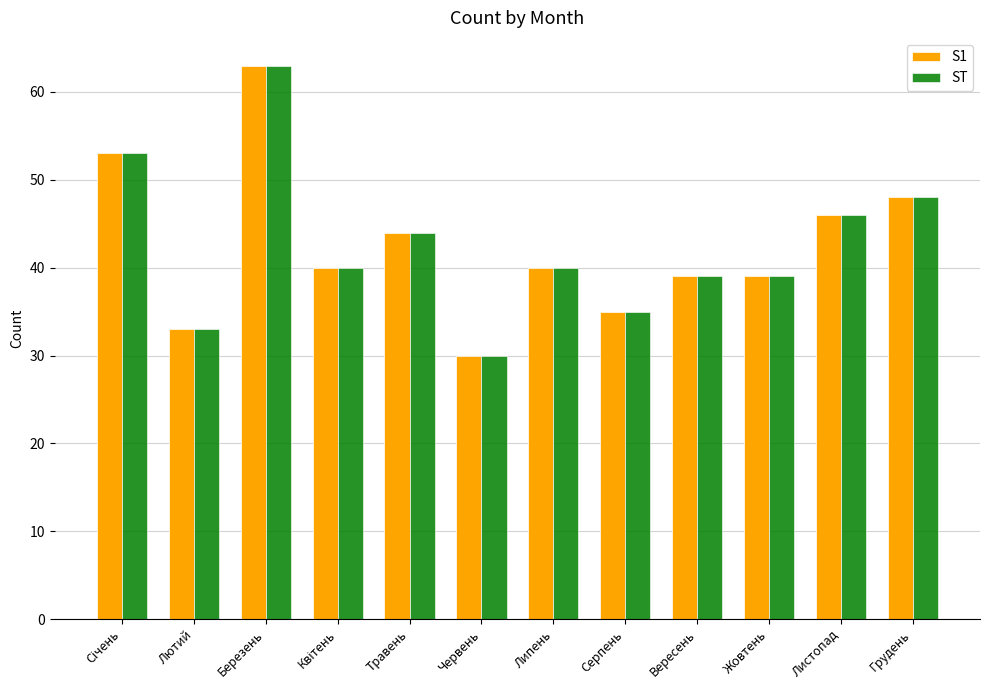

Is it true that S1 equals 9 at Лютий?

False